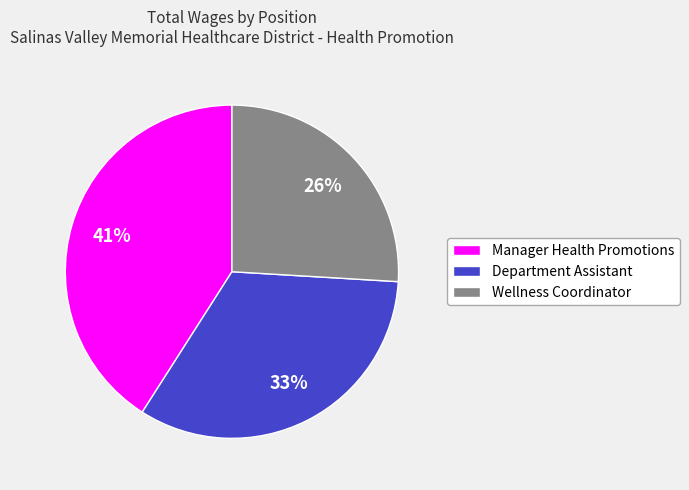

Combined, do Manager Health Promotions and Department Assistant account for over 50%?

Yes